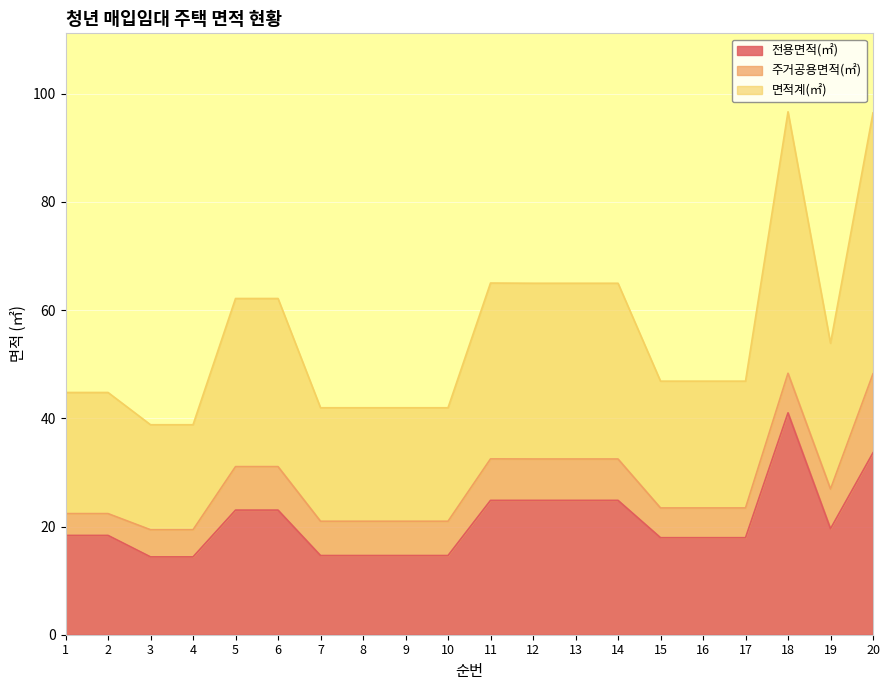

What are all the series names shown in the legend?

전용면적(㎡), 주거공용면적(㎡), 면적계(㎡)